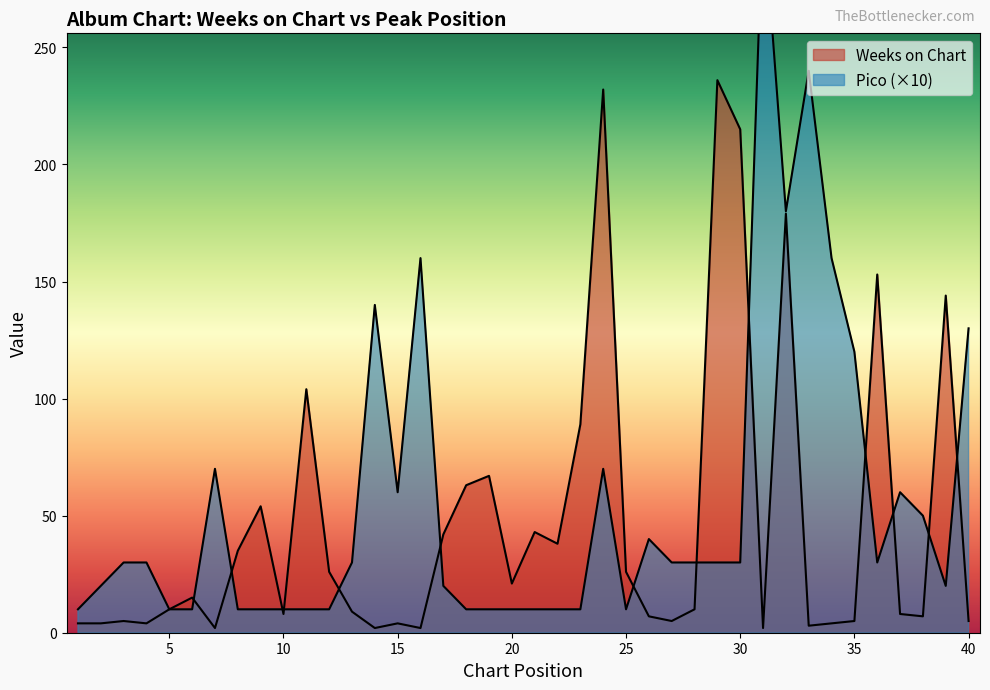

In Pico, how many points are lower than both neighbors (excluding endpoints)?

5